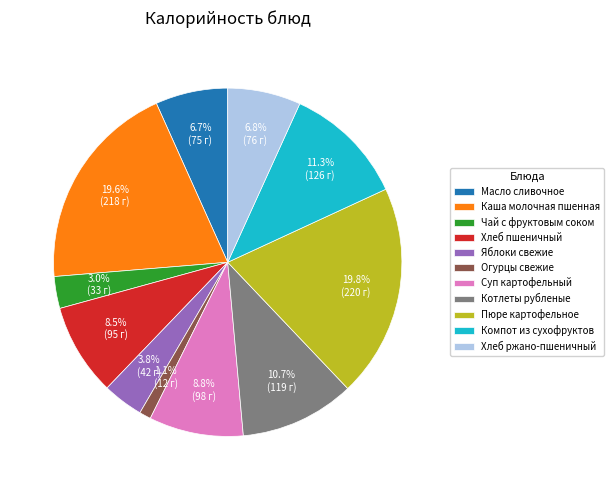

To the nearest percent, what is the difference between the Пюре картофельное and Чай с фруктовым соком slice percentages?

17%